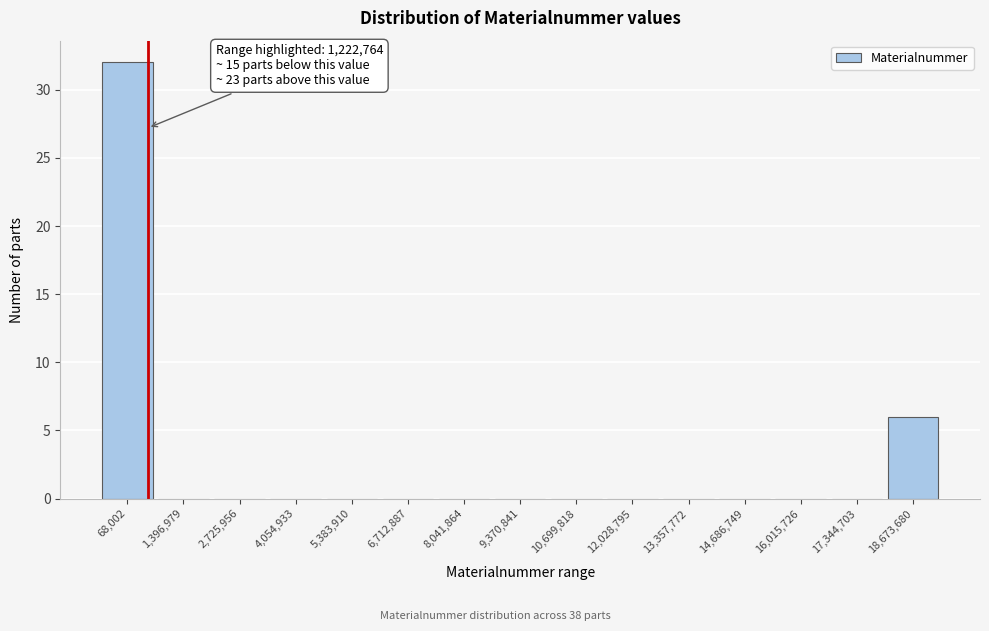

Reading left to right, what are all the values shown in this chart?

68,002=32	1,396,979=0	2,725,956=0	4,054,933=0	5,383,910=0	6,712,887=0	8,041,864=0	9,370,841=0	10,699,818=0	12,028,795=0	13,357,772=0	14,686,749=0	16,015,726=0	17,344,703=0	18,673,680=6